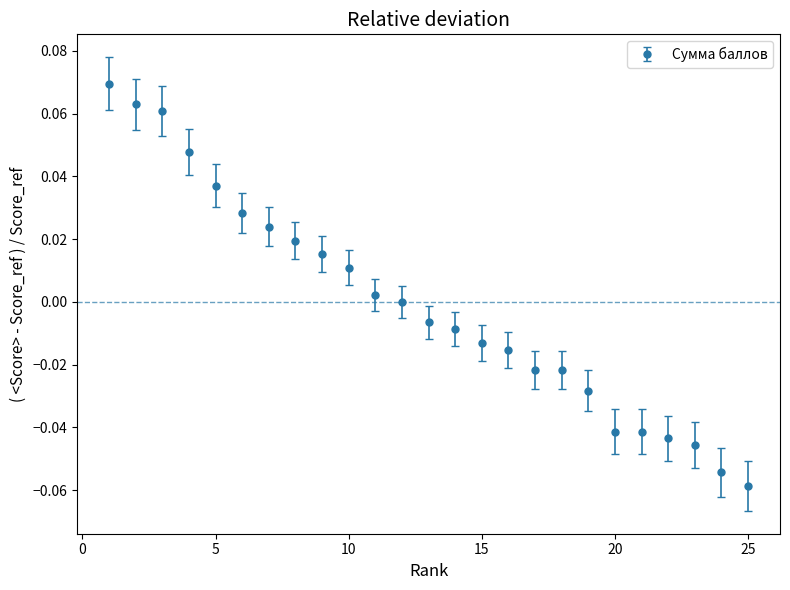

Is this an area chart (filled region under the line)?

No